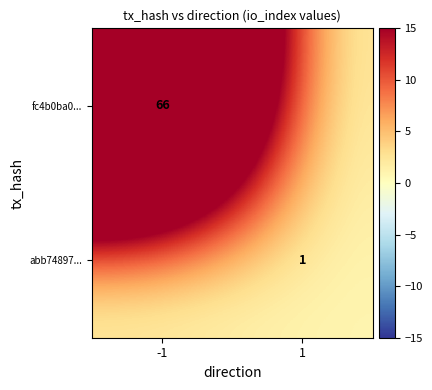

The value of abb74897... at 1 is 1. True or false?

True